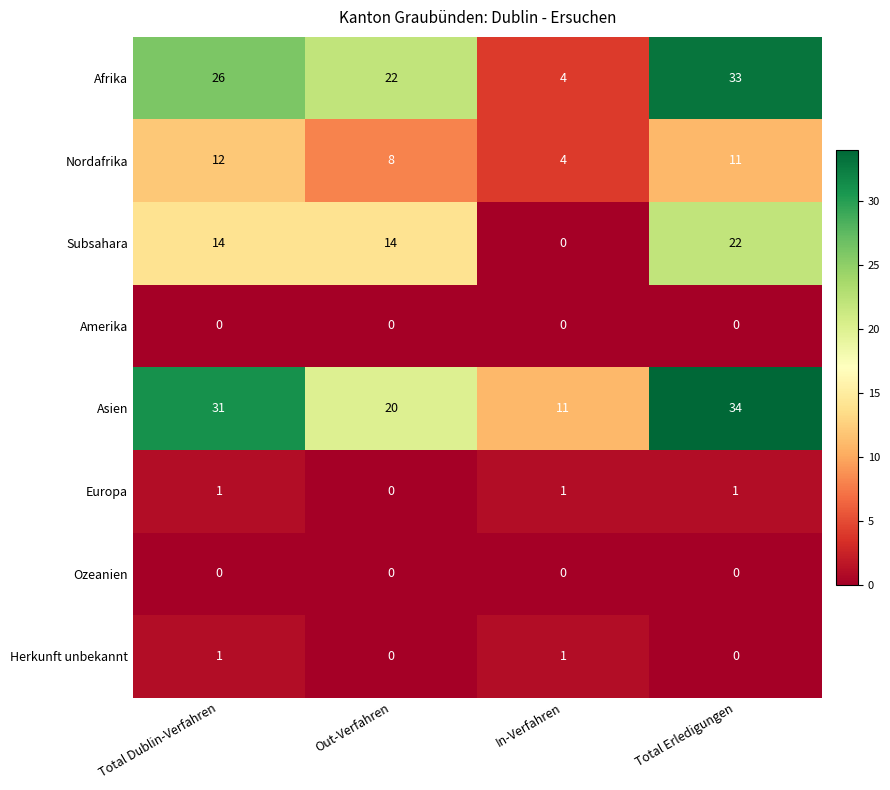

Between In-Verfahren and Total Erledigungen, which series saw the biggest shift?

Afrika